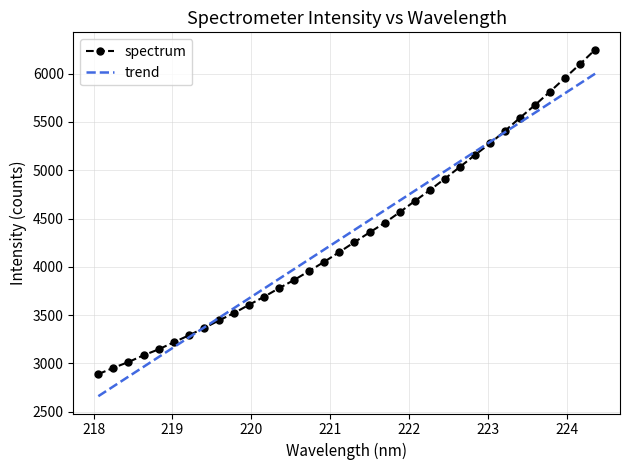

Which series ends up on top after the final intersection of trend and spectrum?

spectrum